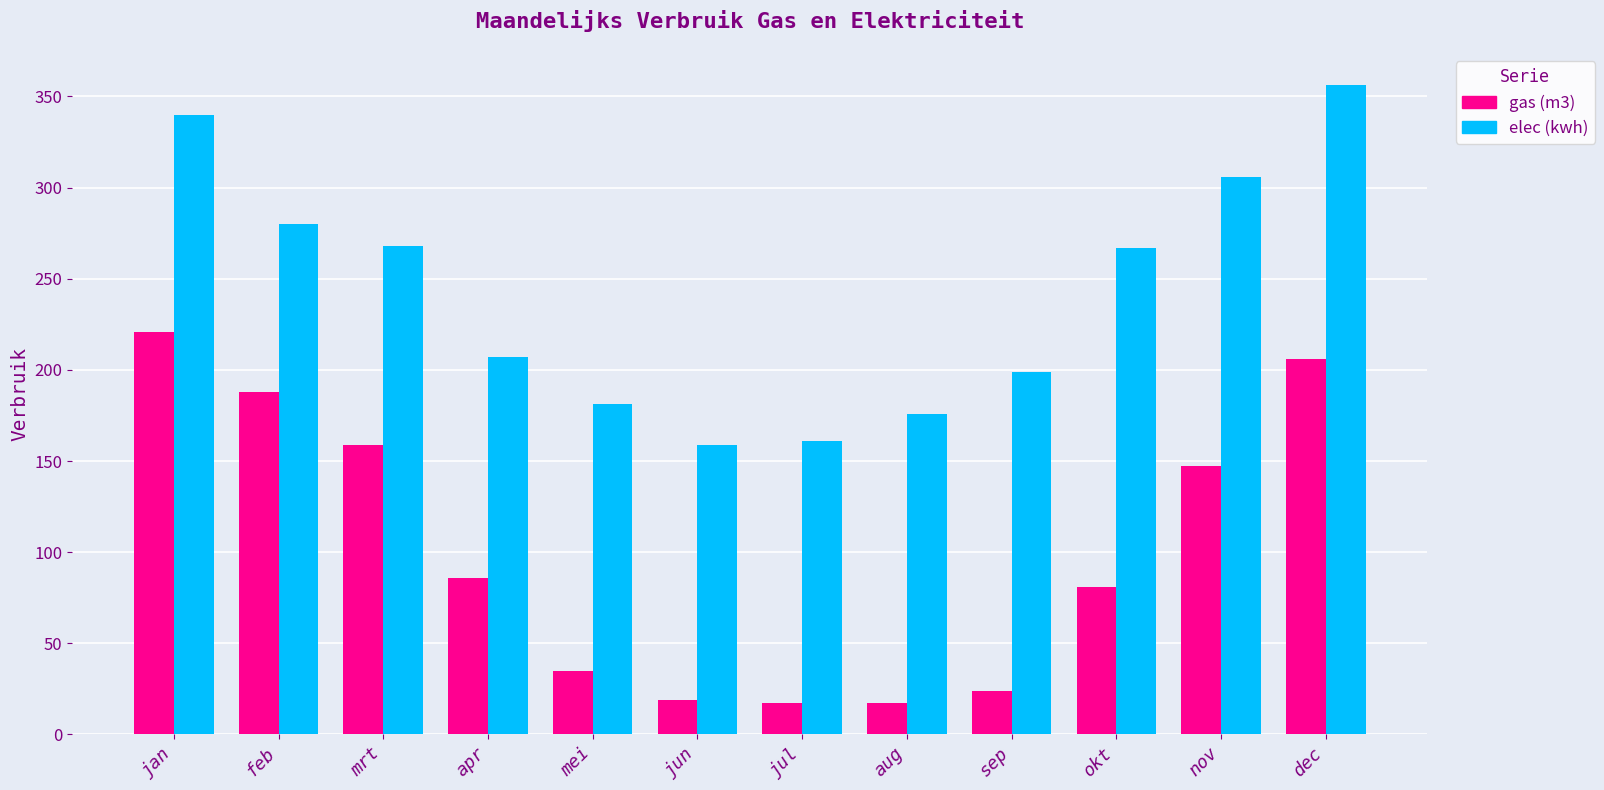

What are all the series names shown in the legend?

gas (m3), elec (kwh)